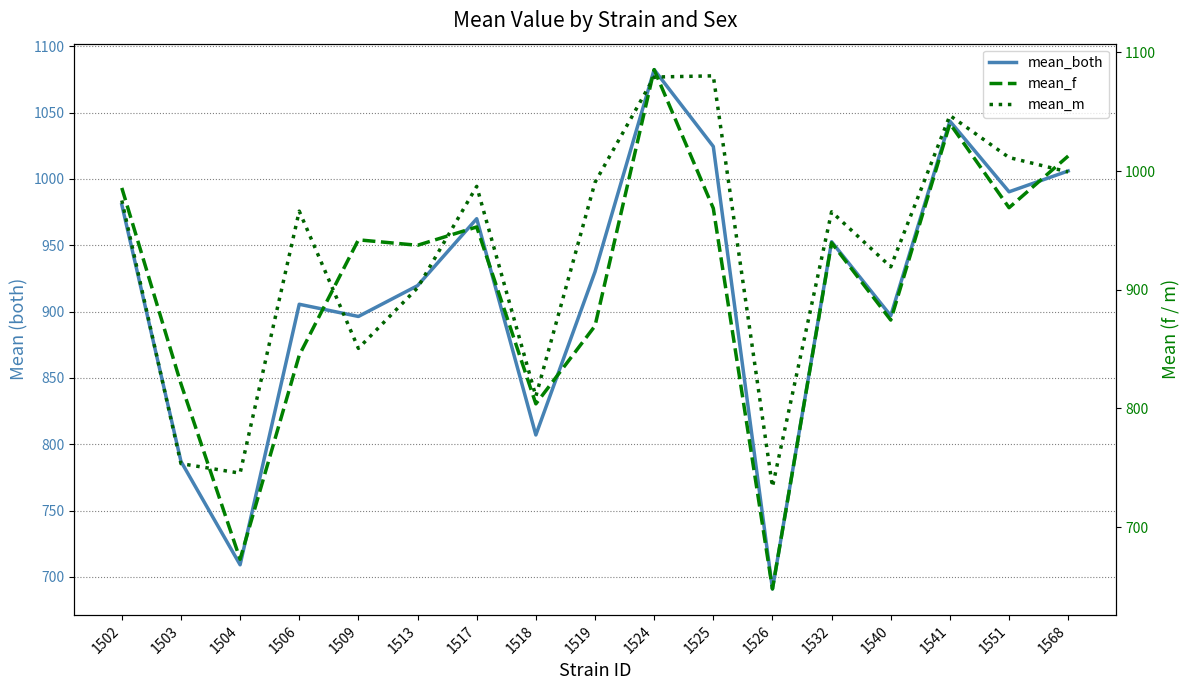

At which label is mean_both closest to 886?

1509